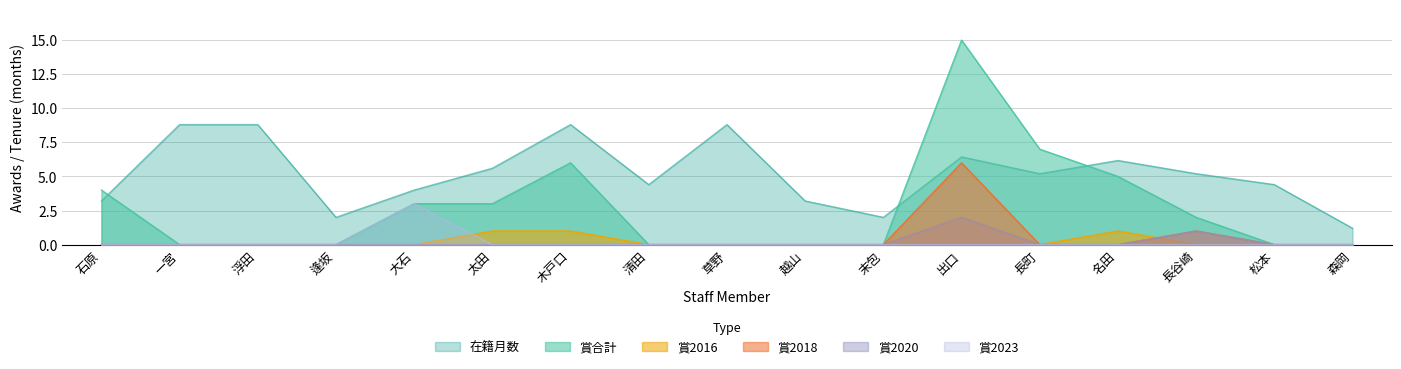

Between 太田 and 草野, which is larger?

草野